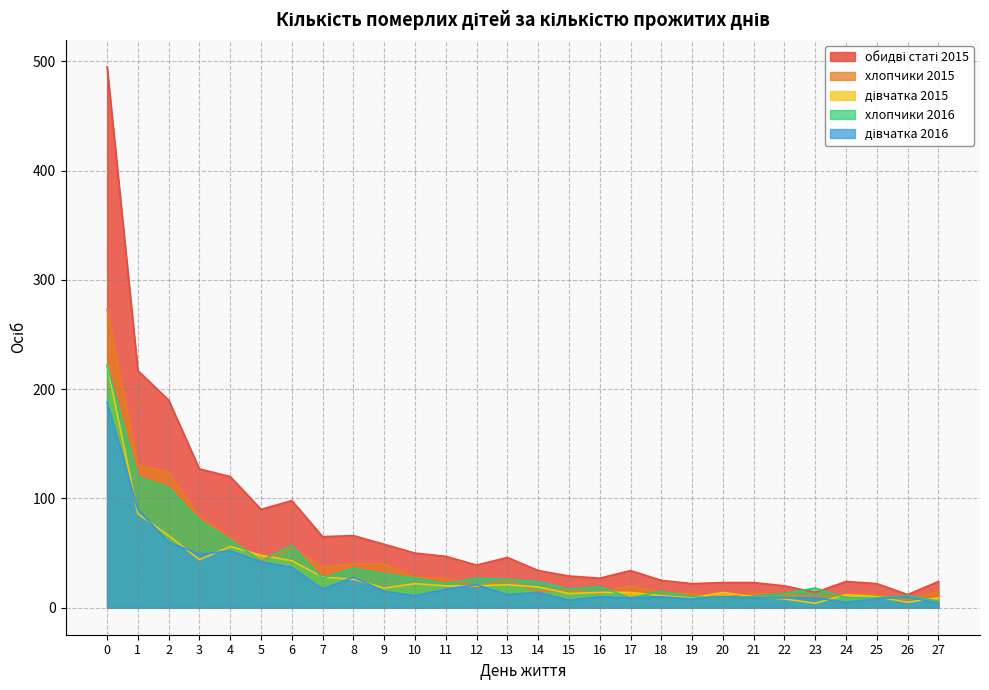

What is the value of the обидві статі 2015 point at the 5th from the left?

120